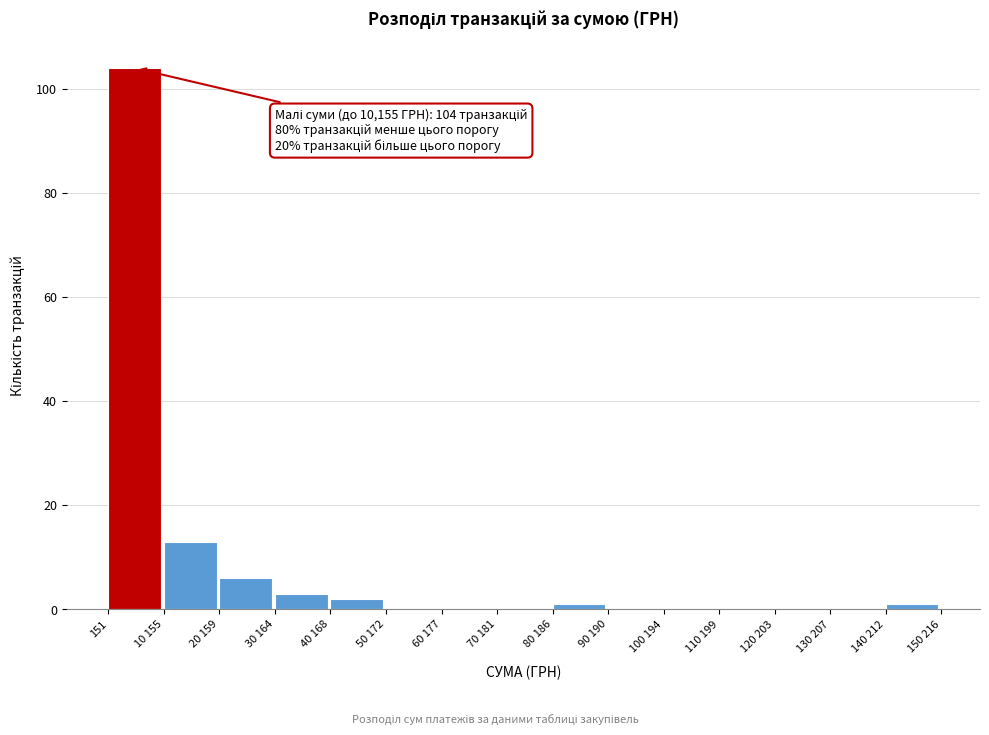

Reading left to right, list all the values displayed in this chart.

151=104	10 155=13	20 159=6	30 164=3	40 168=2	50 172=0	60 177=0	70 181=0	80 186=1	90 190=0	100 194=0	110 199=0	120 203=0	130 207=0	140 212=1